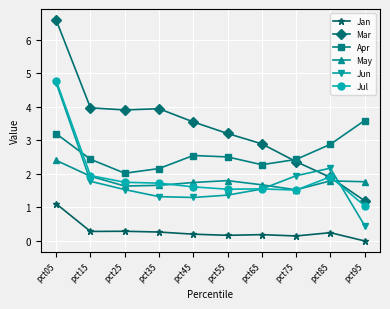

Which category has the highest value in the Mar series?

pct05